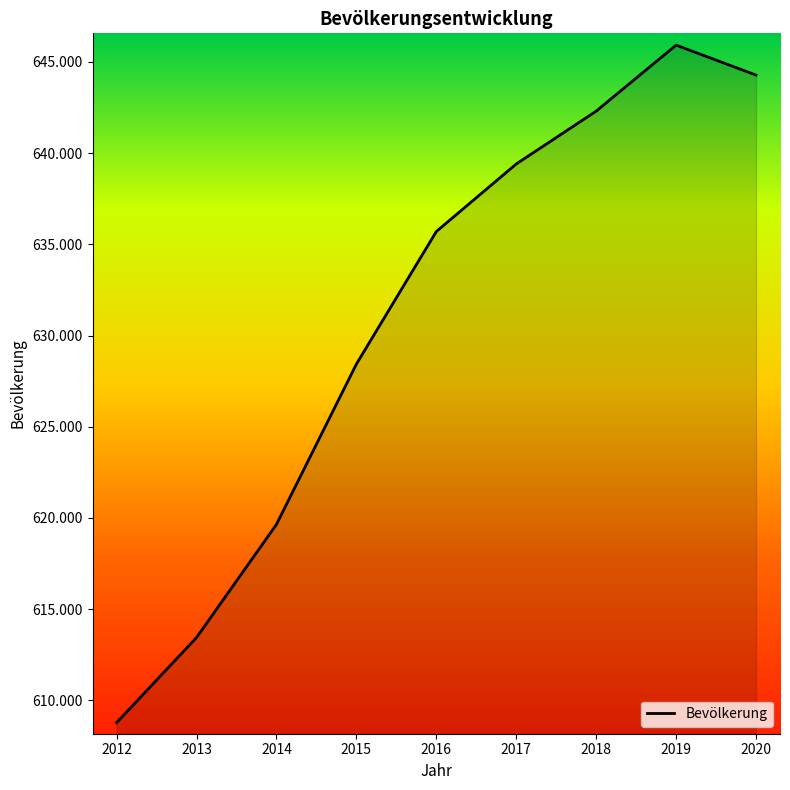

List the labels in order of value, largest first.

2019, 2020, 2018, 2017, 2016, 2015, 2014, 2013, 2012